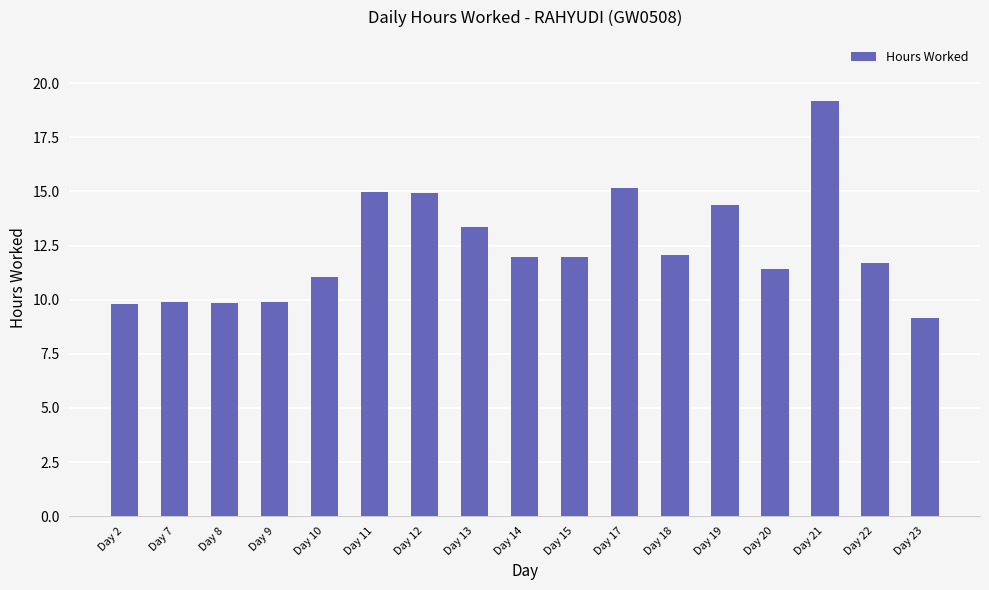

Does the chart contain any negative values?

No